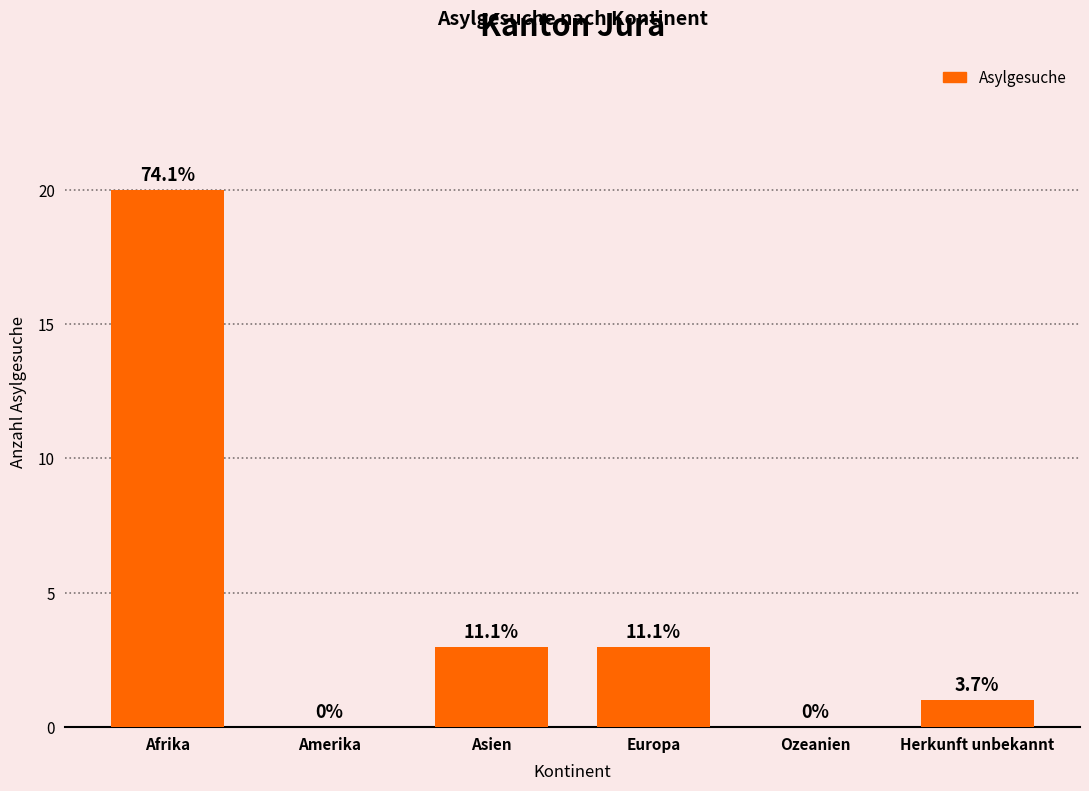

What is the sum of the values at Herkunft unbekannt and Asien?

4